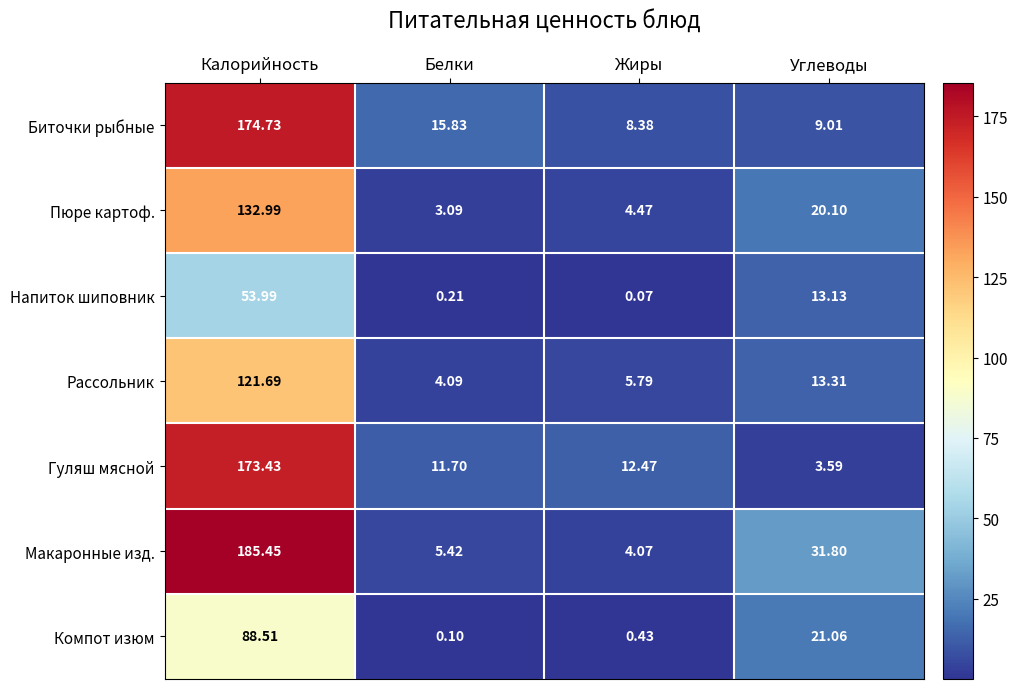

At which category is the sum across all series the highest?

Калорийность